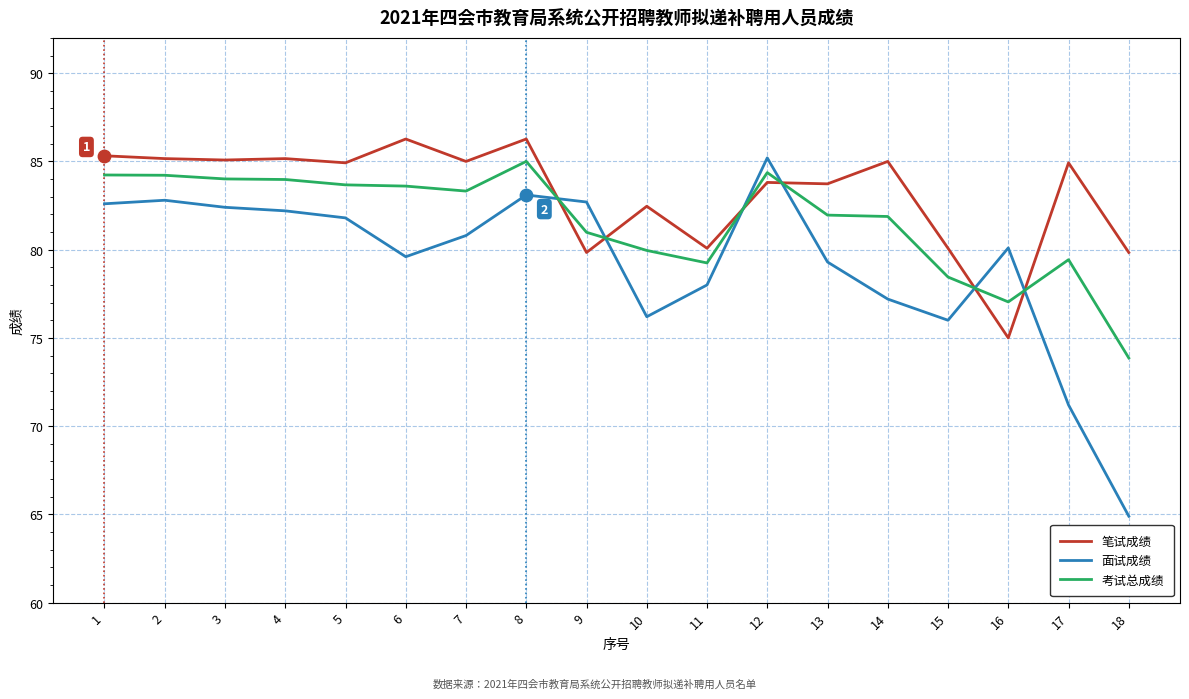

Which series has the largest total across all categories?

笔试成绩